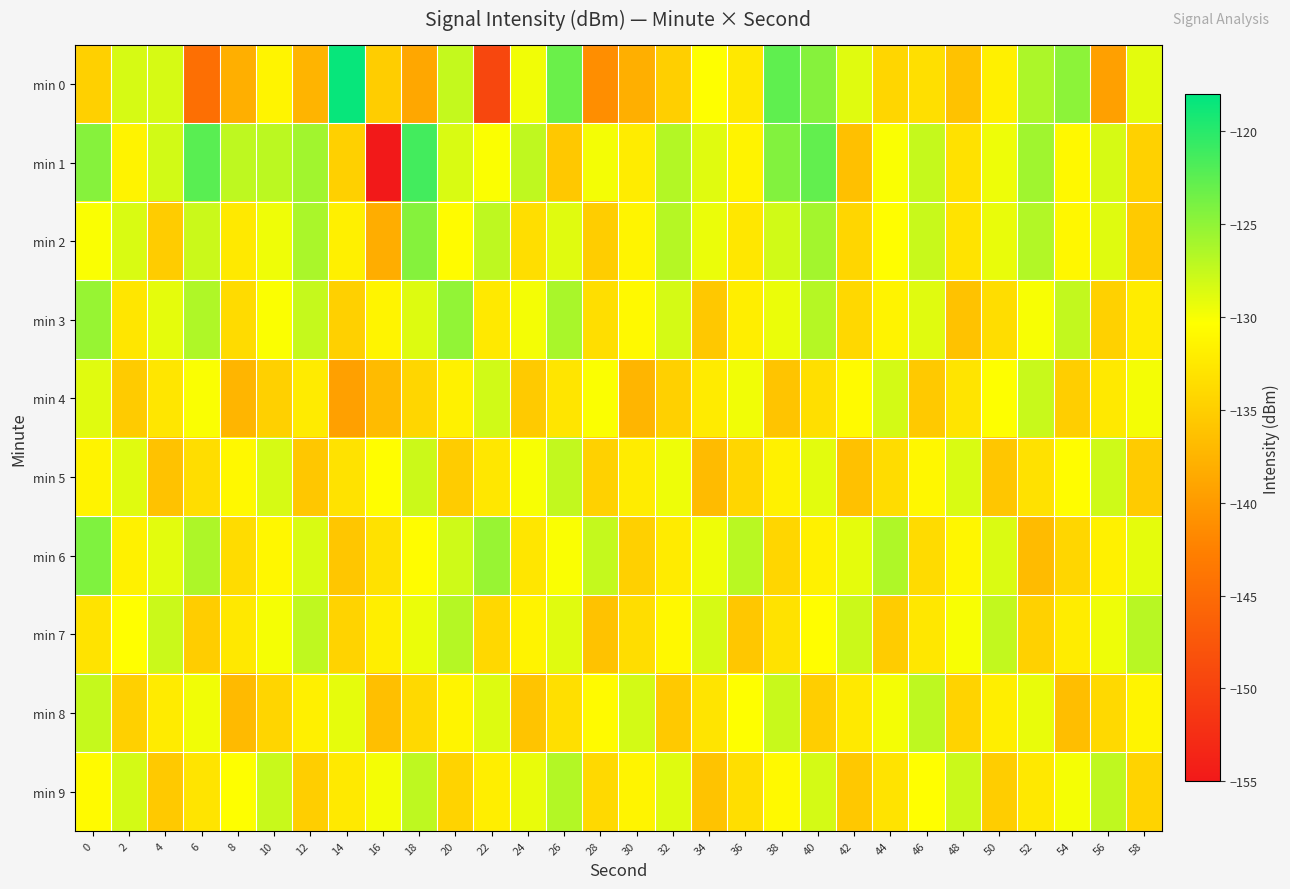

What is the minimum value shown in the chart?

-155.4